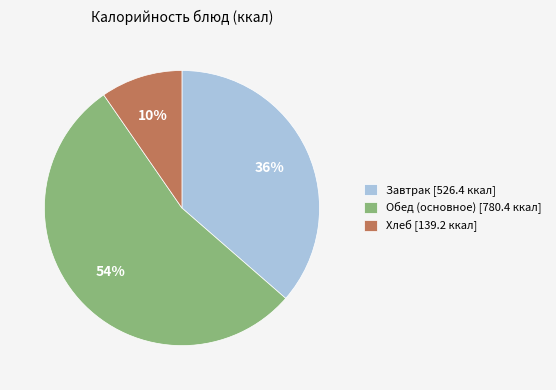

Between Обед (основное) [780.4 ккал] and Завтрак [526.4 ккал], which is larger?

Обед (основное) [780.4 ккал]